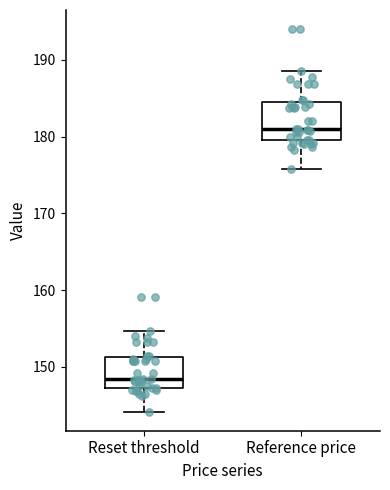

Which box has the lowest median line?

Reset threshold